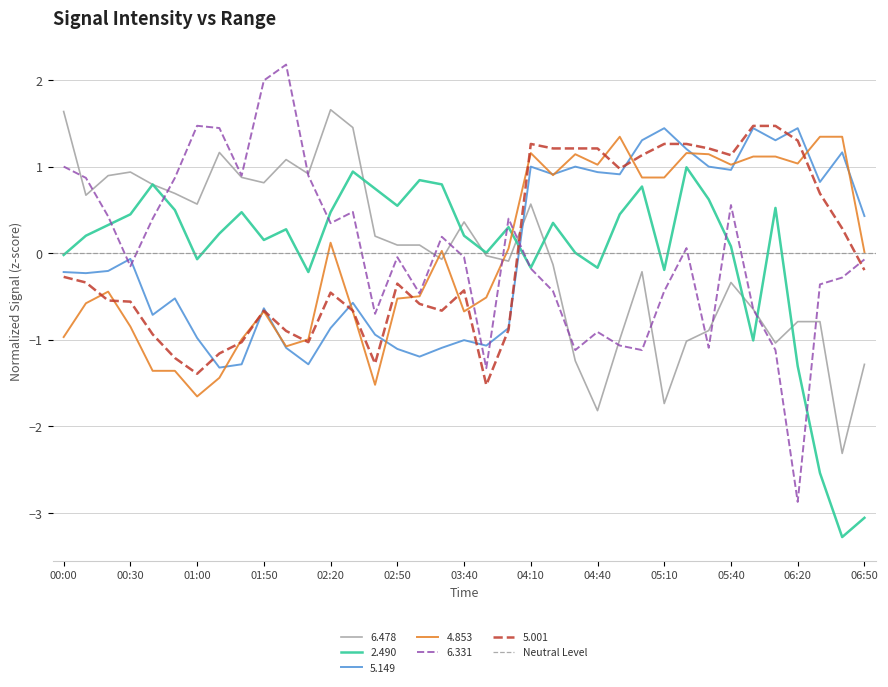

Reading left to right, extract all data points from this chart.

  6.478: 00:00=1.6	00:10=0.7	00:20=0.9	00:30=0.9	00:40=0.8	00:50=0.7	01:00=0.6	01:30=1.2	01:40=0.9	01:50=0.8	02:00=1.1	02:10=0.9	02:20=1.7	02:30=1.5	02:40=0.2	02:50=0.1	03:20=0.1	03:30=-0.1	03:40=0.4	03:50=-0.0	04:00=-0.1	04:10=0.6	04:20=-0.1	04:30=-1.2	04:40=-1.8	04:50=-1.0	05:00=-0.2	05:10=-1.7	05:20=-1.0	05:30=-0.9	05:40=-0.3	06:00=-0.6	06:10=-1.0	06:20=-0.8	06:30=-0.8	06:40=-2.3	06:50=-1.3
  2.490: 00:00=-0.0	00:10=0.2	00:20=0.3	00:30=0.4	00:40=0.8	00:50=0.5	01:00=-0.1	01:30=0.2	01:40=0.5	01:50=0.2	02:00=0.3	02:10=-0.2	02:20=0.5	02:30=0.9	02:40=0.7	02:50=0.5	03:20=0.8	03:30=0.8	03:40=0.2	03:50=0.0	04:00=0.3	04:10=-0.2	04:20=0.3	04:30=0.0	04:40=-0.2	04:50=0.4	05:00=0.8	05:10=-0.2	05:20=1.0	05:30=0.6	05:40=0.1	06:00=-1.0	06:10=0.5	06:20=-1.3	06:30=-2.5	06:40=-3.3	06:50=-3.1
  5.149: 00:00=-0.2	00:10=-0.2	00:20=-0.2	00:30=-0.1	00:40=-0.7	00:50=-0.5	01:00=-1.0	01:30=-1.3	01:40=-1.3	01:50=-0.6	02:00=-1.1	02:10=-1.3	02:20=-0.9	02:30=-0.6	02:40=-0.9	02:50=-1.1	03:20=-1.2	03:30=-1.1	03:40=-1.0	03:50=-1.1	04:00=-0.9	04:10=1.0	04:20=0.9	04:30=1.0	04:40=0.9	04:50=0.9	05:00=1.3	05:10=1.4	05:20=1.2	05:30=1.0	05:40=1.0	06:00=1.4	06:10=1.3	06:20=1.4	06:30=0.8	06:40=1.2	06:50=0.4
  4.853: 00:00=-1.0	00:10=-0.6	00:20=-0.4	00:30=-0.8	00:40=-1.4	00:50=-1.4	01:00=-1.7	01:30=-1.4	01:40=-1.0	01:50=-0.7	02:00=-1.1	02:10=-1.0	02:20=0.1	02:30=-0.7	02:40=-1.5	02:50=-0.5	03:20=-0.5	03:30=0.0	03:40=-0.7	03:50=-0.5	04:00=0.1	04:10=1.2	04:20=0.9	04:30=1.1	04:40=1.0	04:50=1.3	05:00=0.9	05:10=0.9	05:20=1.2	05:30=1.1	05:40=1.0	06:00=1.1	06:10=1.1	06:20=1.0	06:30=1.3	06:40=1.3	06:50=0.0
  6.331: 00:00=1.0	00:10=0.9	00:20=0.4	00:30=-0.2	00:40=0.4	00:50=0.9	01:00=1.5	01:30=1.4	01:40=0.9	01:50=2.0	02:00=2.2	02:10=0.9	02:20=0.3	02:30=0.5	02:40=-0.7	02:50=-0.0	03:20=-0.5	03:30=0.2	03:40=-0.0	03:50=-1.3	04:00=0.4	04:10=-0.2	04:20=-0.4	04:30=-1.1	04:40=-0.9	04:50=-1.1	05:00=-1.1	05:10=-0.4	05:20=0.1	05:30=-1.1	05:40=0.6	06:00=-0.6	06:10=-1.1	06:20=-2.9	06:30=-0.4	06:40=-0.3	06:50=-0.1
  5.001: 00:00=-0.3	00:10=-0.3	00:20=-0.5	00:30=-0.6	00:40=-0.9	00:50=-1.2	01:00=-1.4	01:30=-1.2	01:40=-1.0	01:50=-0.7	02:00=-0.9	02:10=-1.0	02:20=-0.5	02:30=-0.7	02:40=-1.3	02:50=-0.4	03:20=-0.6	03:30=-0.7	03:40=-0.4	03:50=-1.5	04:00=-0.9	04:10=1.3	04:20=1.2	04:30=1.2	04:40=1.2	04:50=1.0	05:00=1.1	05:10=1.3	05:20=1.3	05:30=1.2	05:40=1.1	06:00=1.5	06:10=1.5	06:20=1.3	06:30=0.7	06:40=0.3	06:50=-0.2